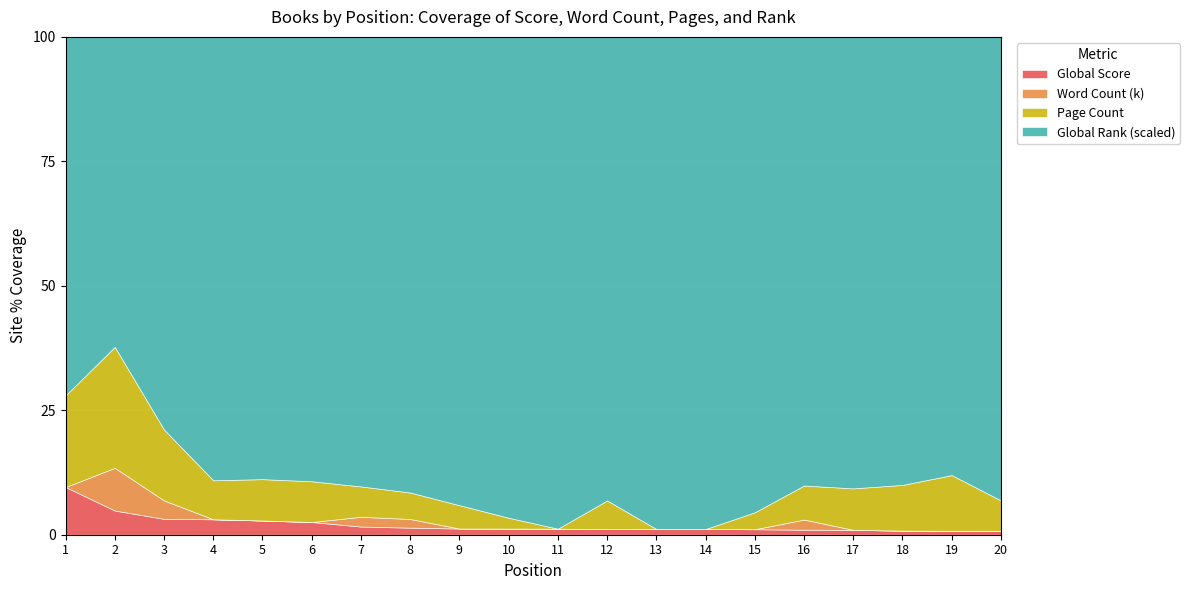

At 5, list the series in order from largest to smallest.

Global Rank (scaled), Page Count, Global Score, Word Count (k)